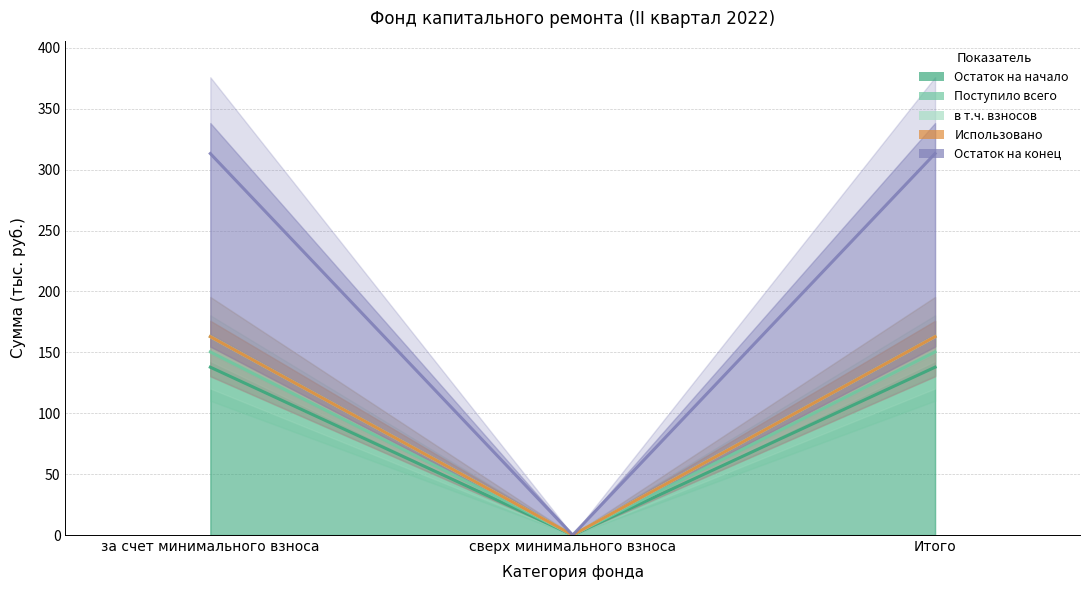

What is the sum of the Остаток на конец values at сверх минимального взноса and за счет минимального взноса?

313.2